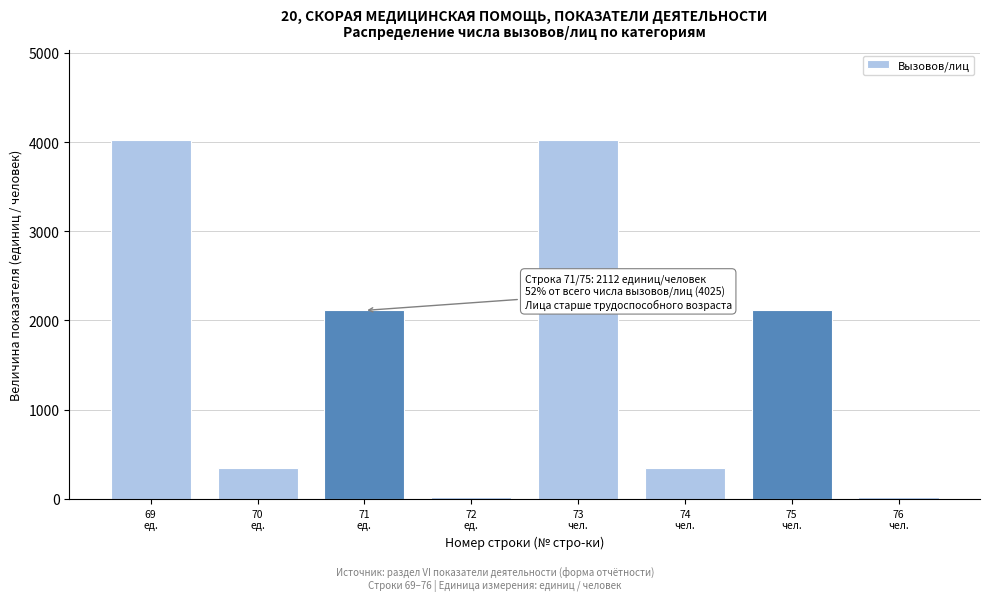

Reading left to right, what are all the values shown in this chart?

4025	351	2112	18	4025	351	2112	18